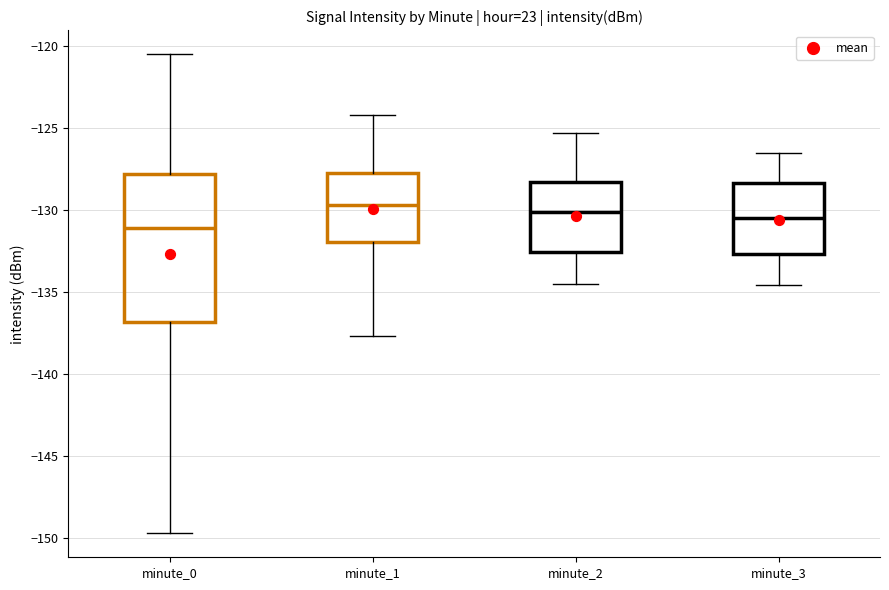

Which box has the lowest median line?

minute_0